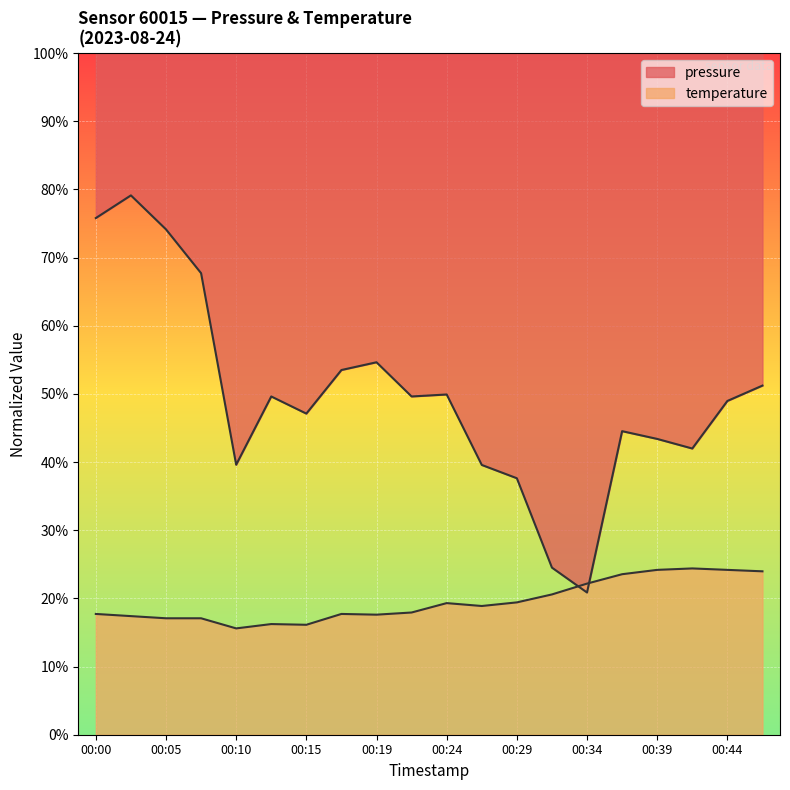

Reading right to left, what are all the values shown in this chart?

pressure: 00:46=0.5	00:44=0.5	00:41=0.4	00:39=0.4	00:37=0.4	00:34=0.2	00:32=0.2	00:29=0.4	00:27=0.4	00:24=0.5	00:22=0.5	00:19=0.5	00:17=0.5	00:15=0.5	00:12=0.5	00:10=0.4	00:07=0.7	00:05=0.7	00:02=0.8	00:00=0.8
temperature: 00:46=0.2	00:44=0.2	00:41=0.2	00:39=0.2	00:37=0.2	00:34=0.2	00:32=0.2	00:29=0.2	00:27=0.2	00:24=0.2	00:22=0.2	00:19=0.2	00:17=0.2	00:15=0.2	00:12=0.2	00:10=0.2	00:07=0.2	00:05=0.2	00:02=0.2	00:00=0.2